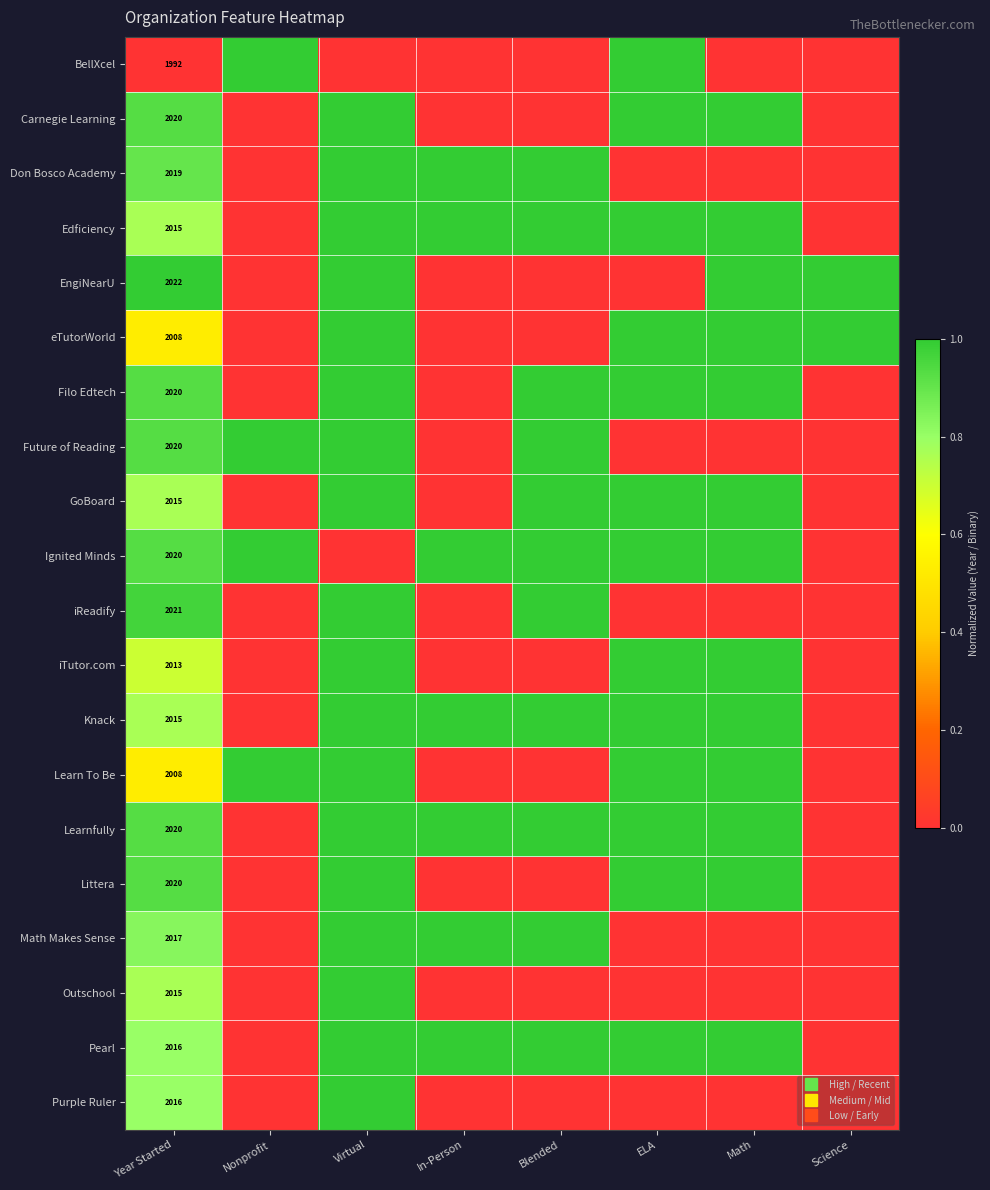

What is the average value of the Littera series?

0.5